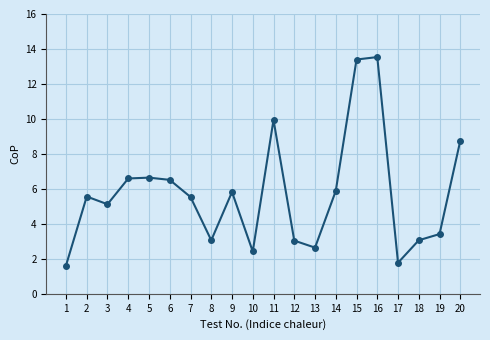

What is the smallest value displayed?

1.6